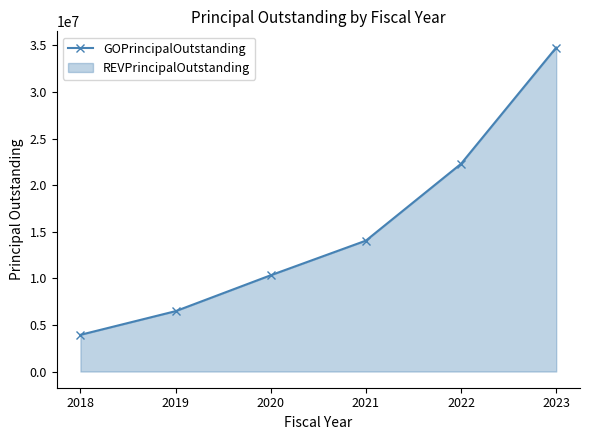

What is the approximate value at 2021, to the nearest 50?

14050000